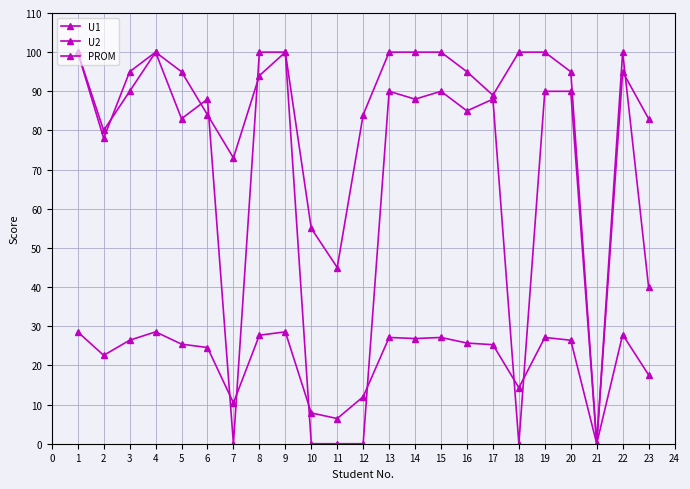

True or false: U1 has a value of 16.5 at 8.

False